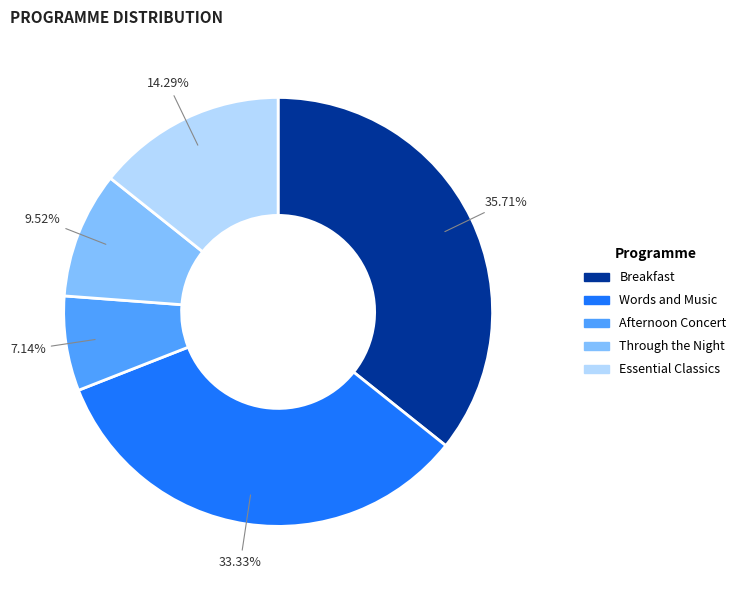

To the nearest percent, what is the difference between the Through the Night and Breakfast slice percentages?

26%